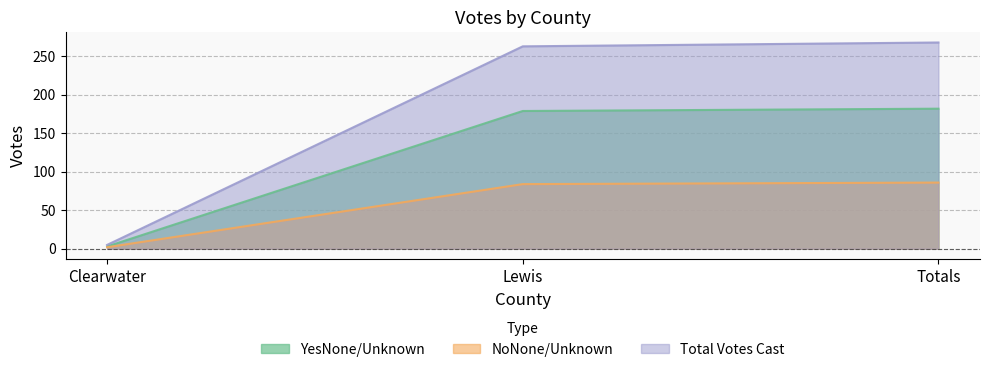

List the labels in order of NoNone/Unknown value, largest first.

Totals, Lewis, Clearwater